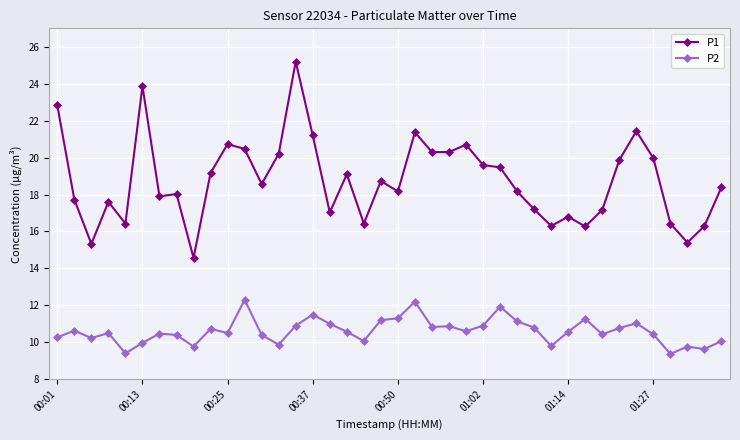

What is the value of the P1 point at the 3rd from the left?

15.3